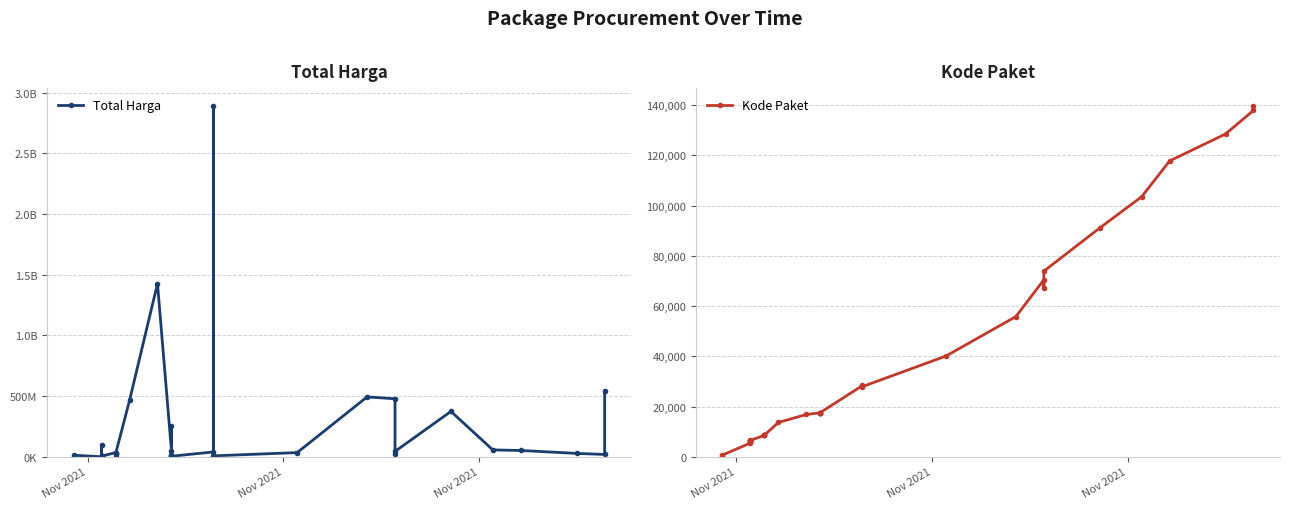

True or false: Total Harga and Kode Paket cross at least once.

False